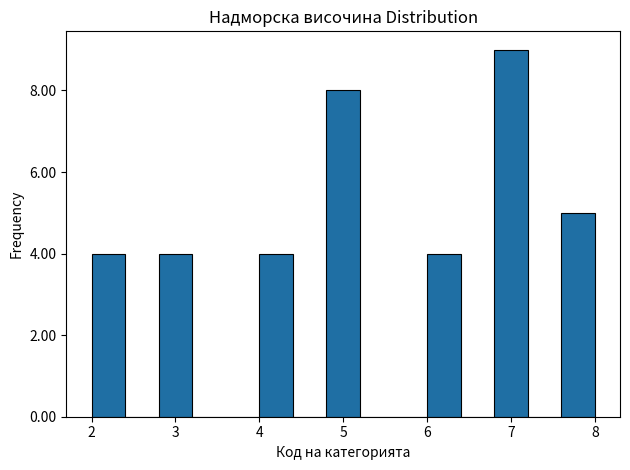

Reading left to right, list every bar in this chart as the range it spans on the x-axis followed by its height. The values are not printed on the chart, so give them approximately, as read against the axis.

2.0 to 2.4: 4
2.4 to 2.8: 0
2.8 to 3.2: 4
3.2 to 3.6: 0
3.6 to 4.0: 0
4.0 to 4.4: 4
4.4 to 4.8: 0
4.8 to 5.2: 8
5.2 to 5.6: 0
5.6 to 6.0: 0
6.0 to 6.4: 4
6.4 to 6.8: 0
6.8 to 7.2: 9
7.2 to 7.6: 0
7.6 to 8.0: 5